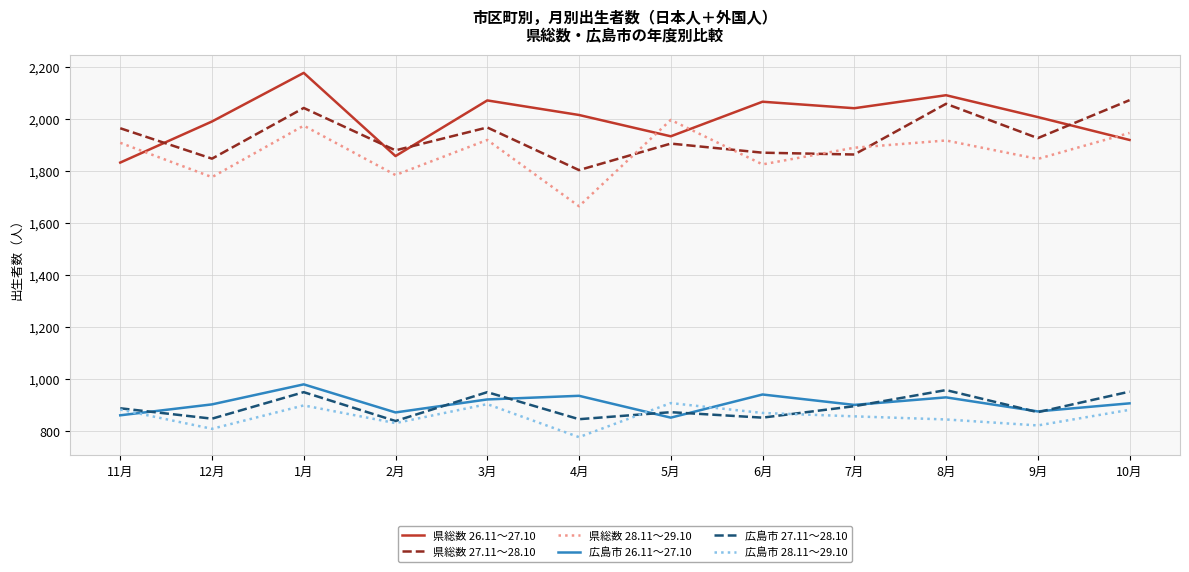

At which category does the chart reach its minimum across all series?

4月